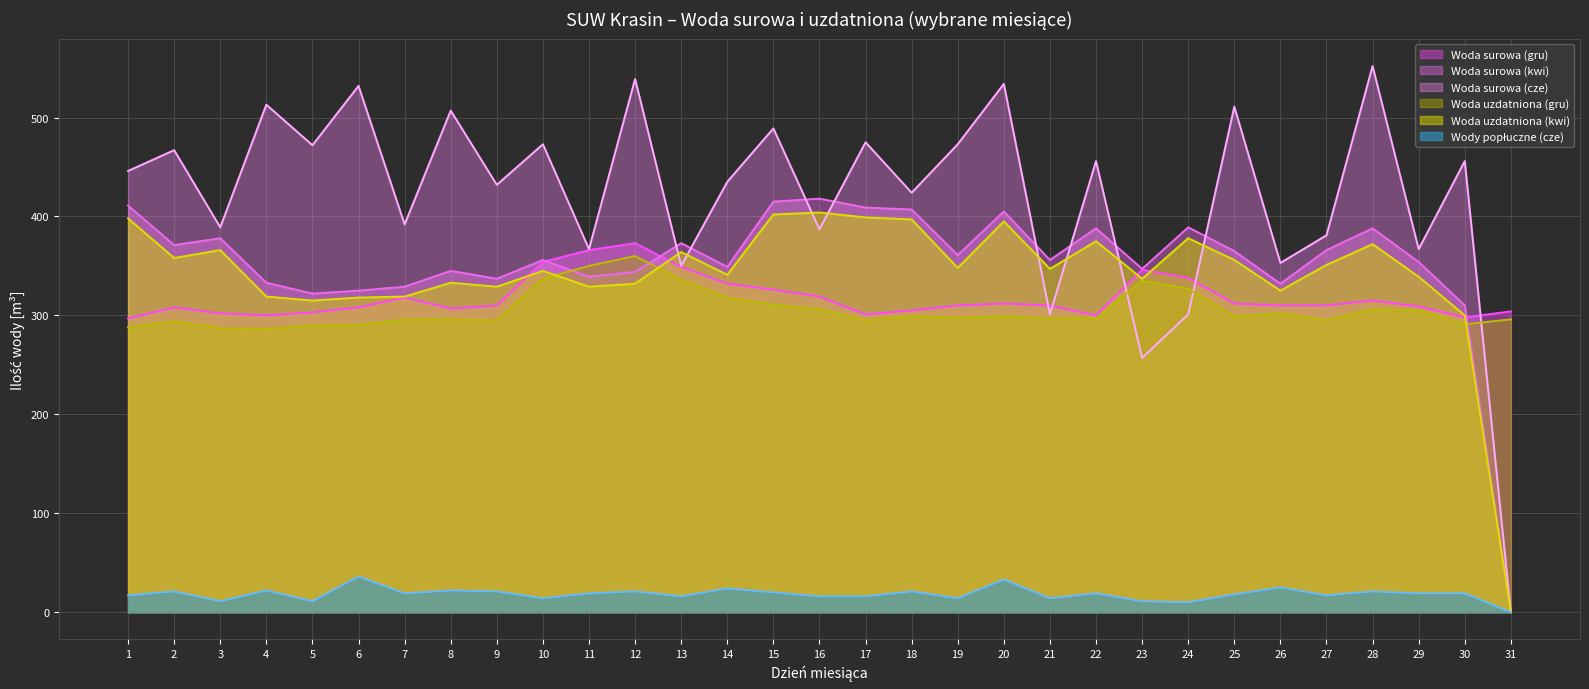

What is the value of the Woda uzdatniona (gru) point at the 17th from the left?

295